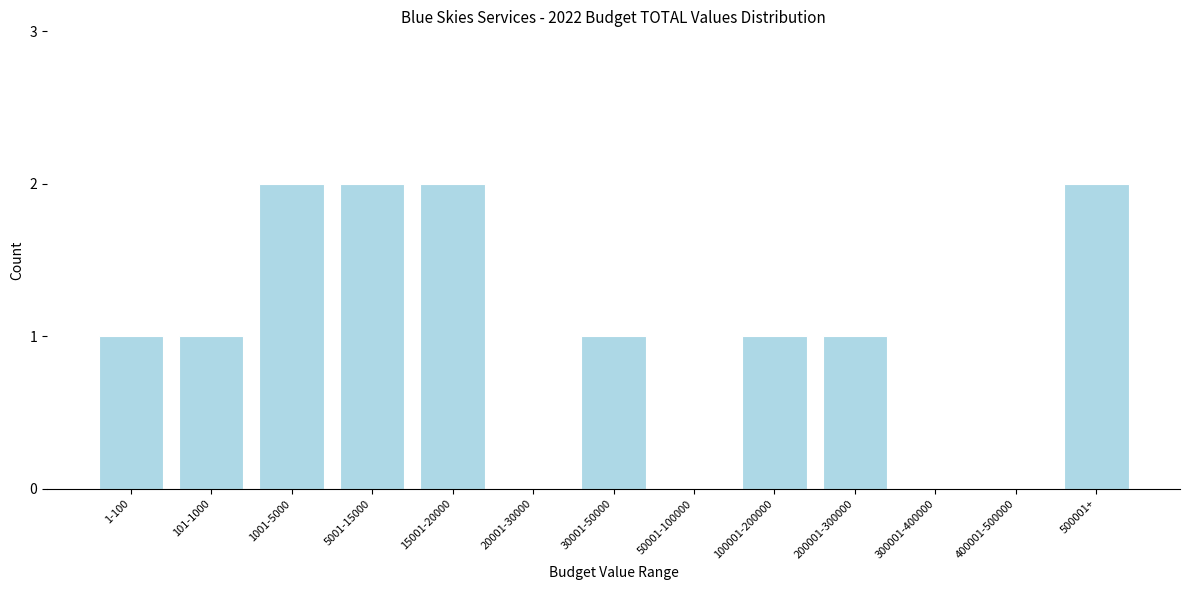

Reading right to left, what are all the values shown in this chart?

500001+=2	400001-500000=0	300001-400000=0	200001-300000=1	100001-200000=1	50001-100000=0	30001-50000=1	20001-30000=0	15001-20000=2	5001-15000=2	1001-5000=2	101-1000=1	1-100=1